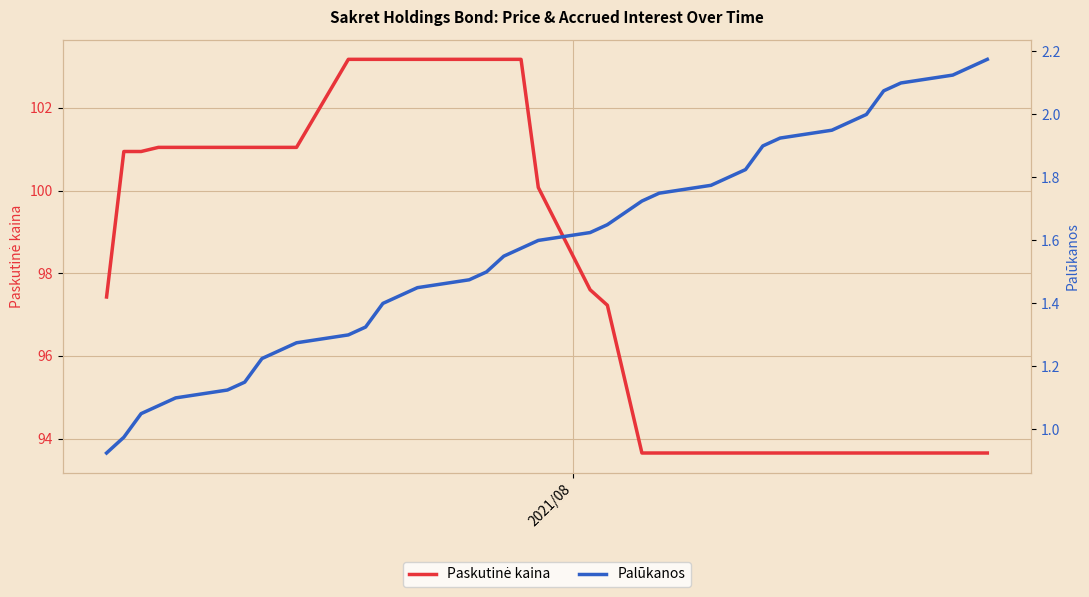

Does the chart display data point markers on the line(s)?

No